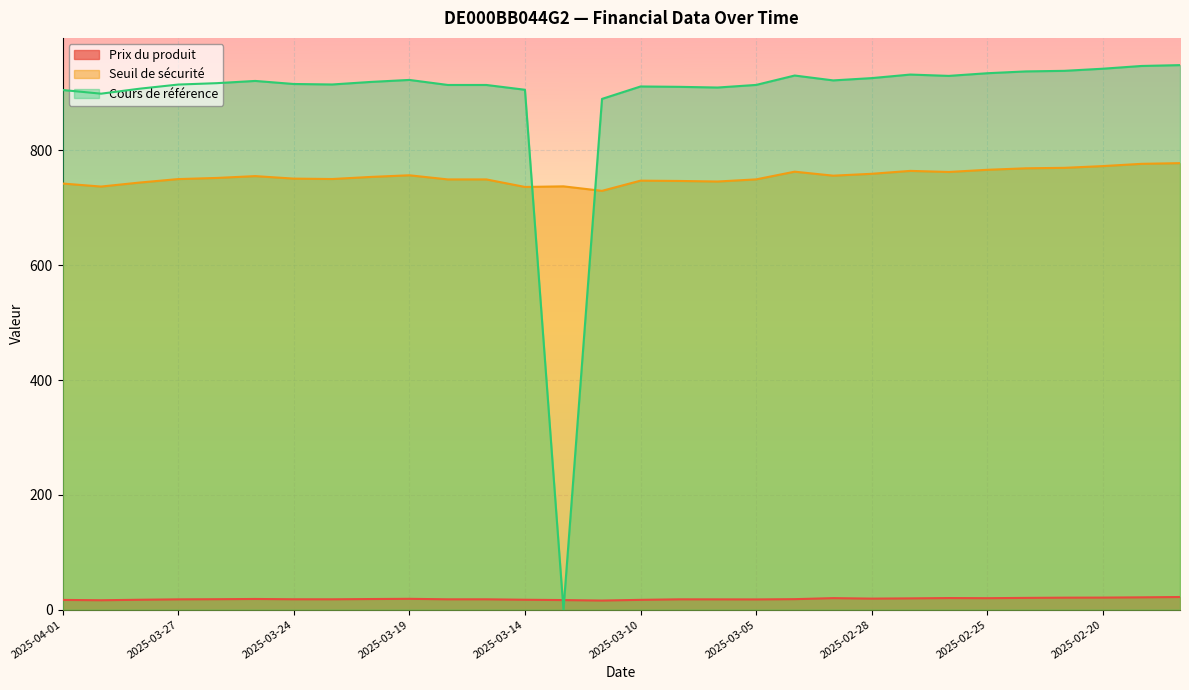

What position from the right is 2025-03-19?

21